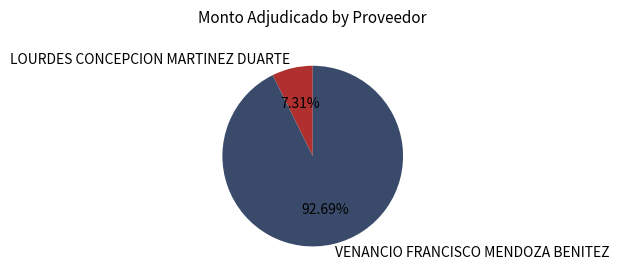

Which category accounts for the majority?

VENANCIO FRANCISCO MENDOZA BENITEZ